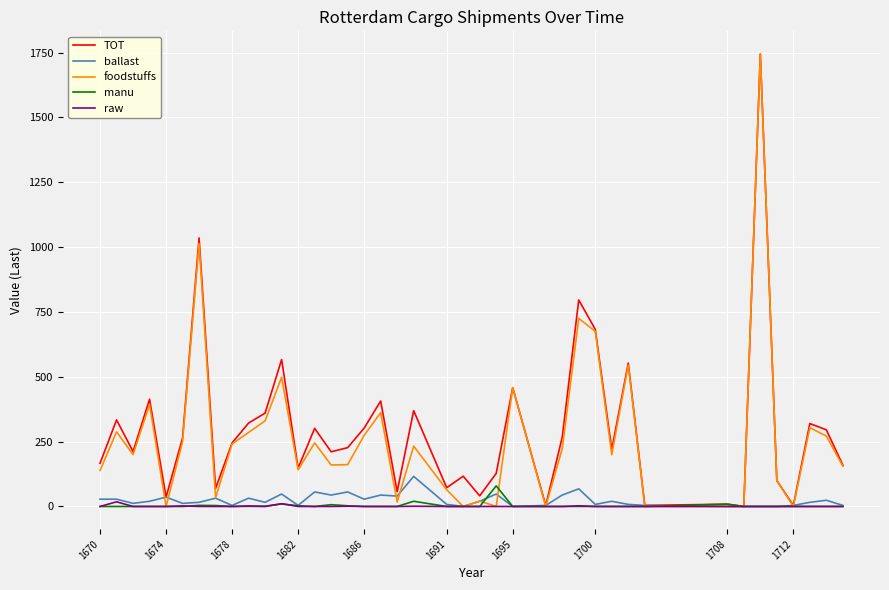

What is the greatest value displayed?

1744.4